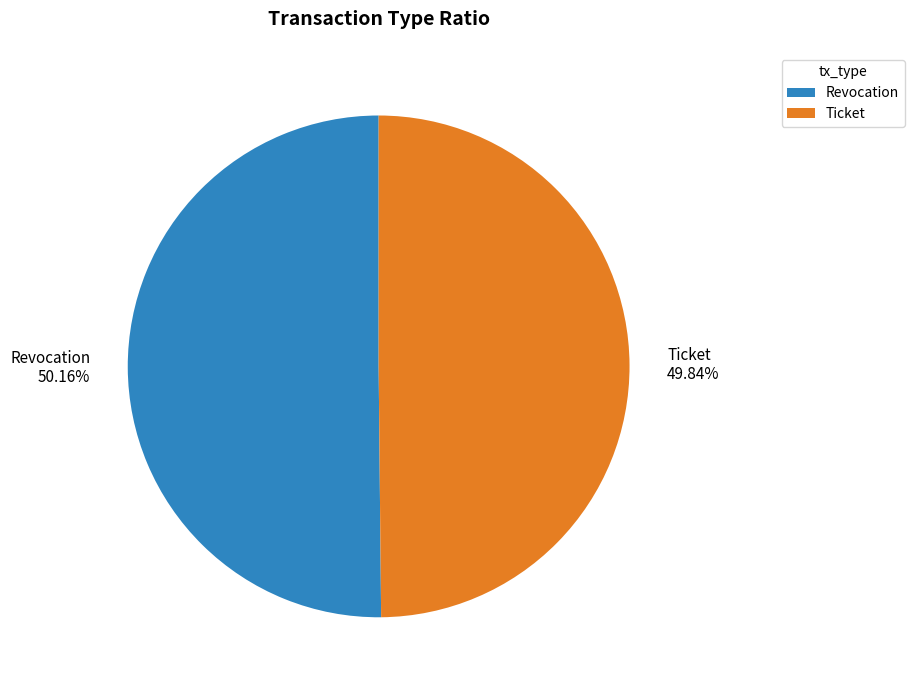

The Revocation slice represents 50% of the pie. True or false?

True